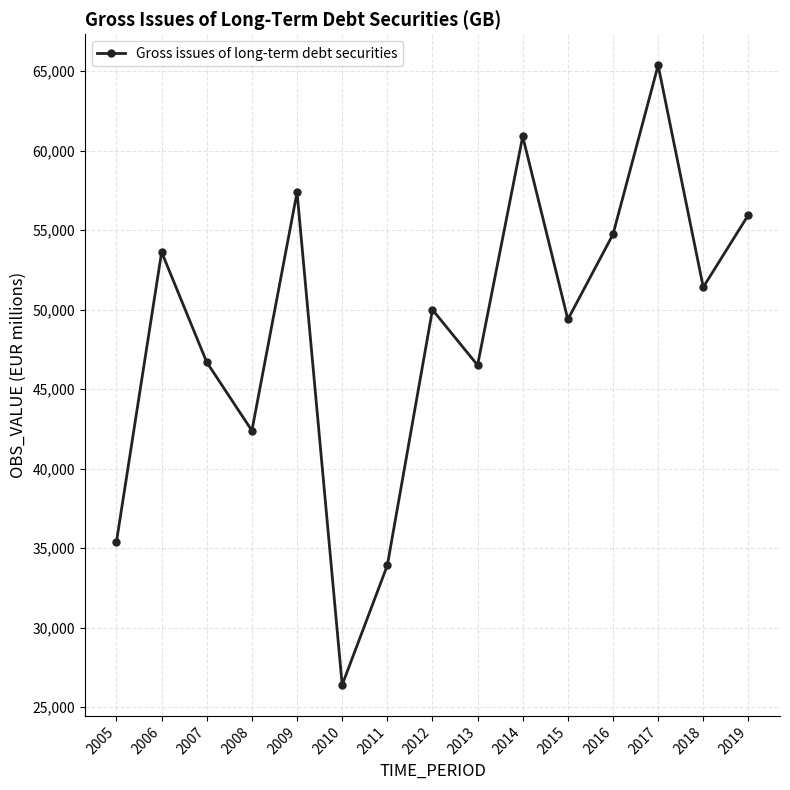

Between 2012 and 2018, which is larger?

2018